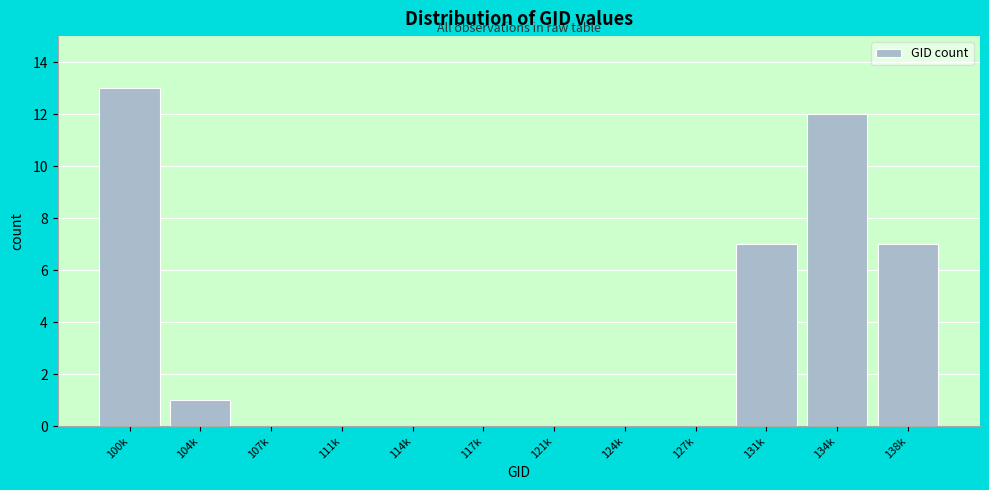

Reading left to right, list all the values displayed in this chart.

100k=13	104k=1	107k=0	111k=0	114k=0	117k=0	121k=0	124k=0	127k=0	131k=7	134k=12	138k=7